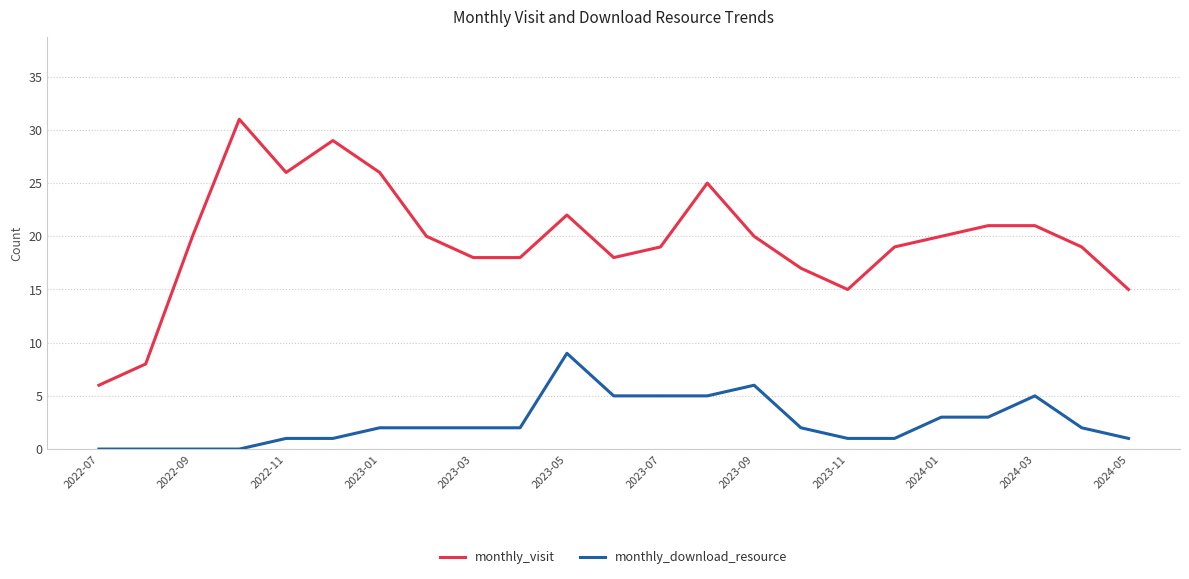

True or false: monthly_download_resource and monthly_visit intersect in this chart.

False